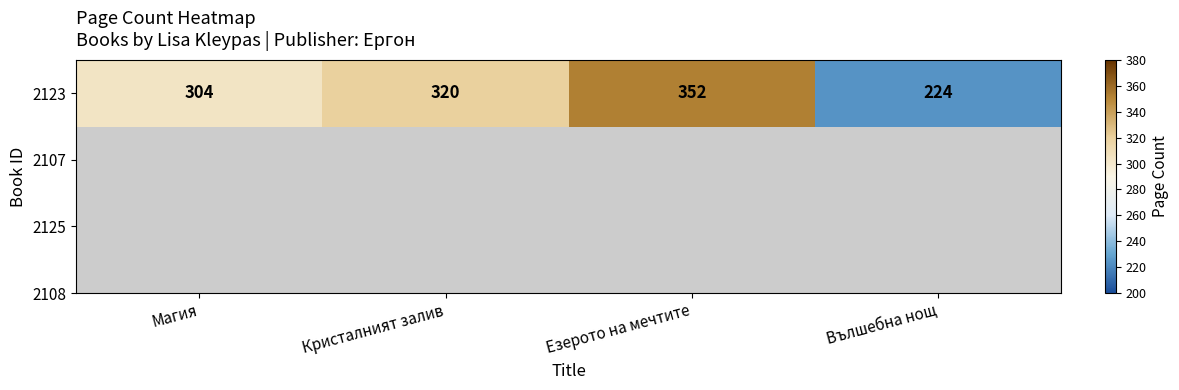

What is the average value?

300